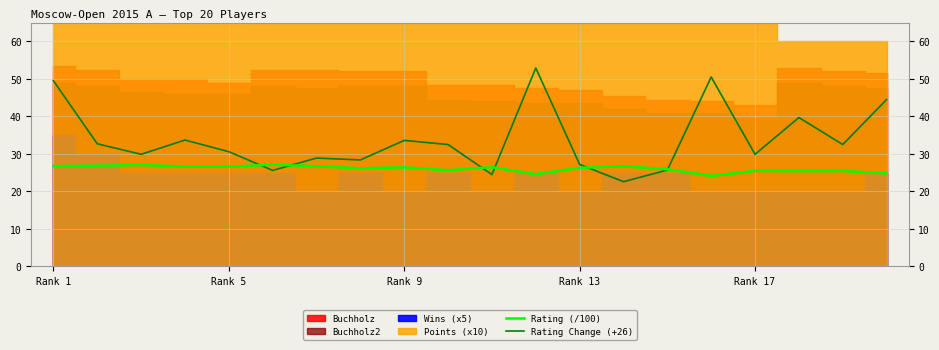

What is the minimum value for Rating Change (+26)?

22.6